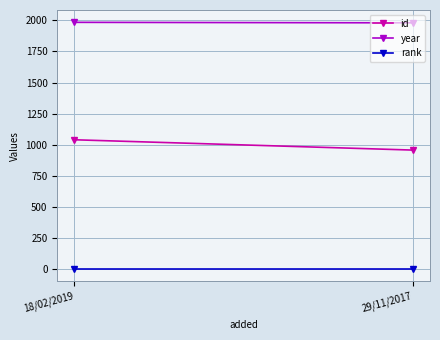

True or false: rank has a value of 1 at 18/02/2019.

True